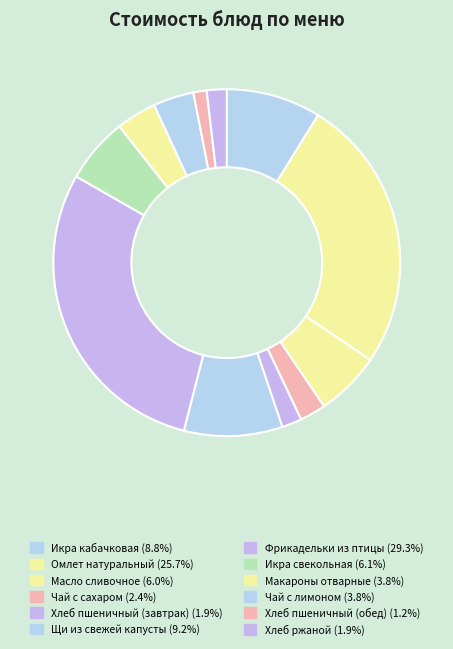

How many slices are in this pie chart?

12